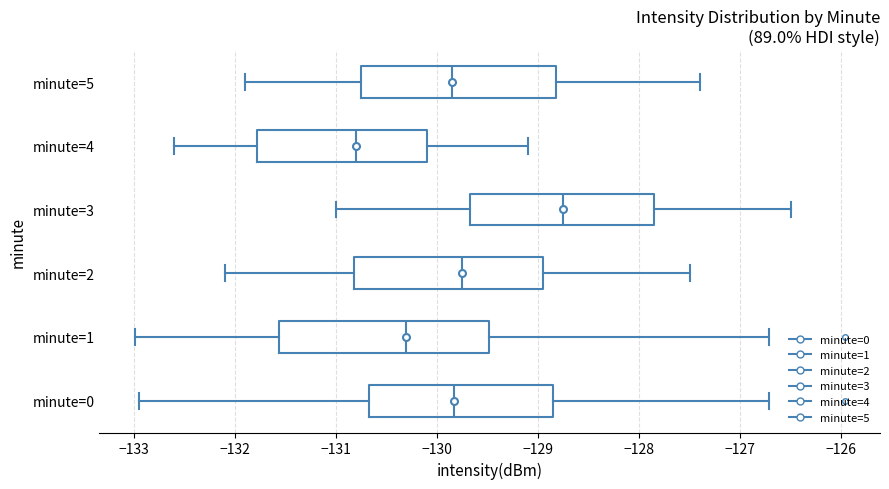

Reading bottom to top, transcribe this box plot: for each box, give where its median line is, the range the box spans, and where its two whiskers end, as read against the x-axis. The values are not printed on the chart, so give them approximately, as read against the axis.

minute=0: median -129.8, box -130.7 to -128.9, whiskers -132.9 to -126.7
minute=1: median -130.3, box -131.6 to -129.5, whiskers -133.0 to -126.7
minute=2: median -129.7, box -130.8 to -128.9, whiskers -132.1 to -127.5
minute=3: median -128.7, box -129.7 to -127.8, whiskers -131.0 to -126.5
minute=4: median -130.8, box -131.8 to -130.1, whiskers -132.6 to -129.1
minute=5: median -129.8, box -130.7 to -128.8, whiskers -131.9 to -127.4